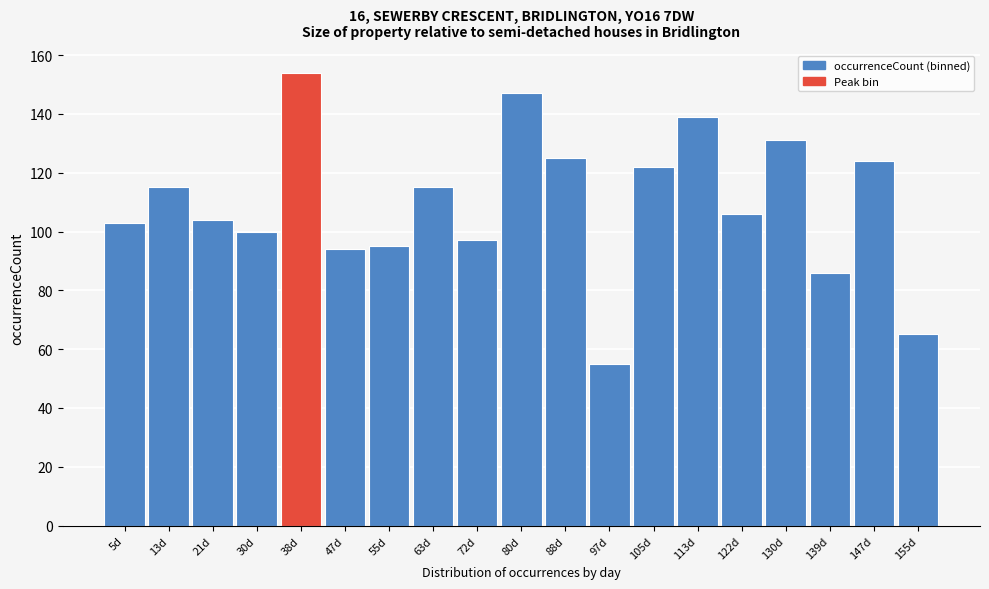

Reading left to right, list all the values displayed in this chart.

103	115	104	100	154	94	95	115	97	147	125	55	122	139	106	131	86	124	65